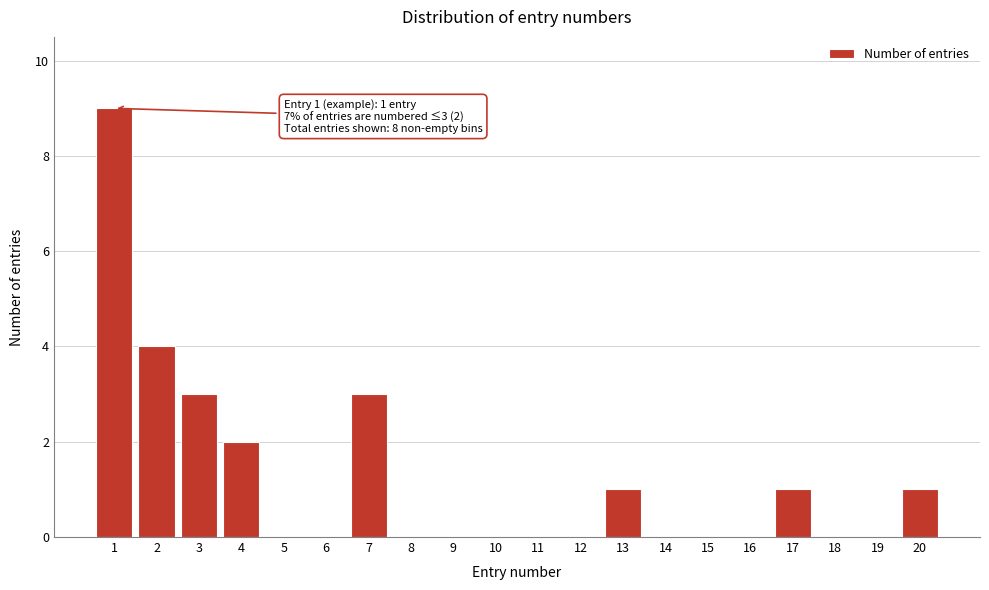

Reading right to left, extract all data points from this chart.

20=1	19=0	18=0	17=1	16=0	15=0	14=0	13=1	12=0	11=0	10=0	9=0	8=0	7=3	6=0	5=0	4=2	3=3	2=4	1=9